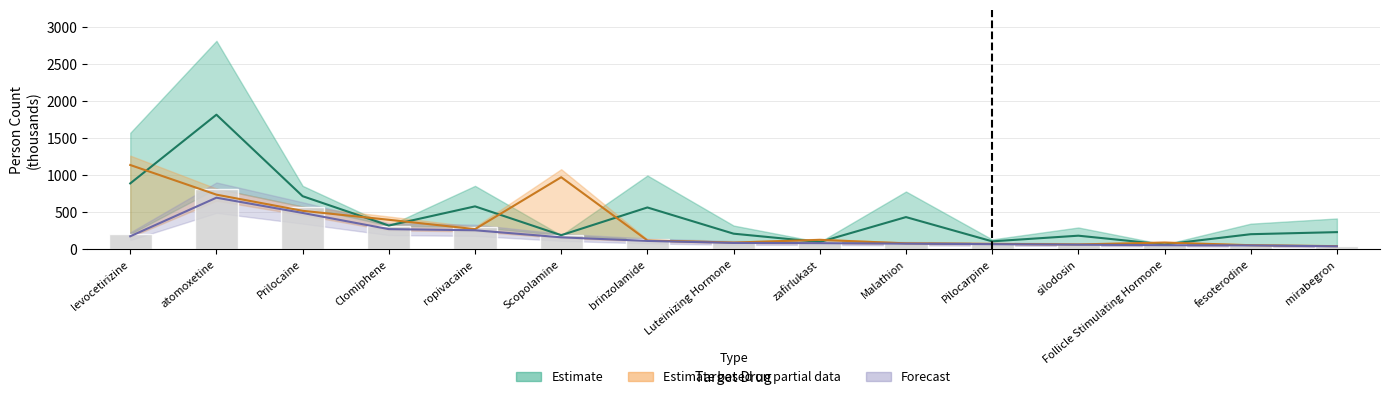

What is the smallest value displayed?

43.4